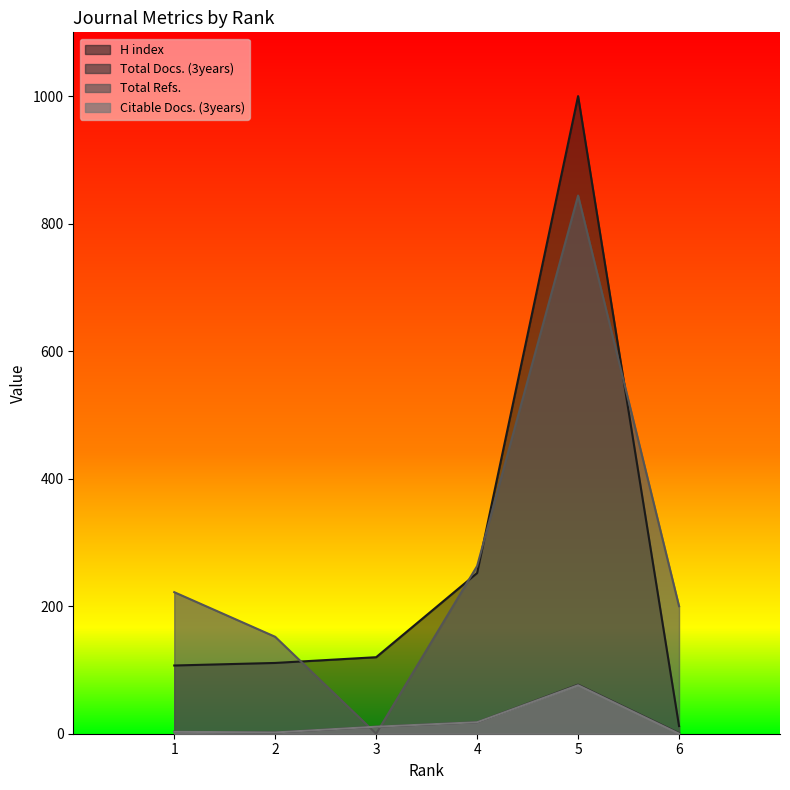

What is the difference between the maximum and minimum values in the Citable Docs. (3years) series?

76